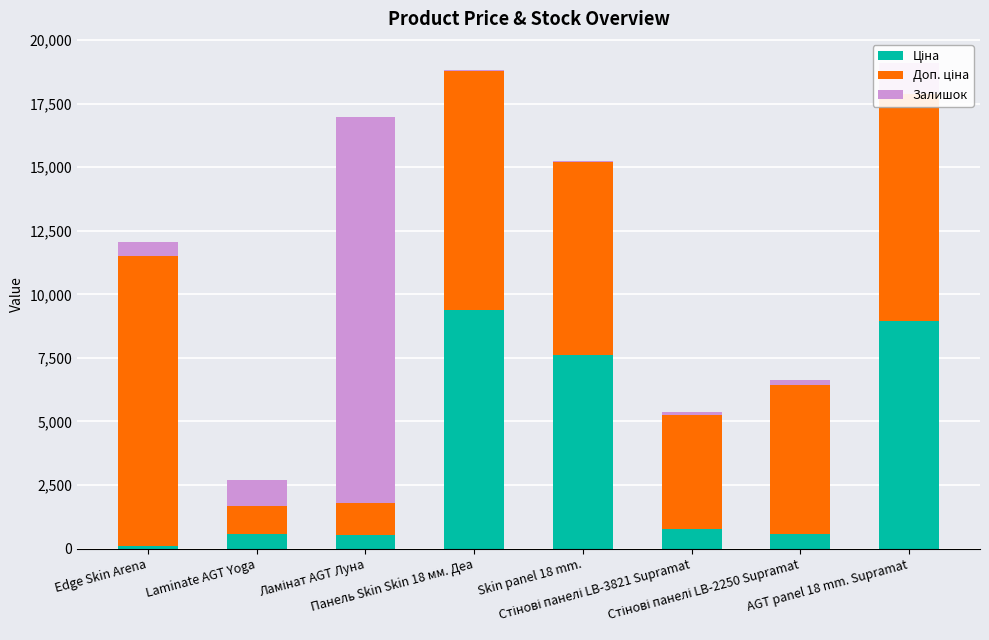

Count the number of categories in the chart.

8